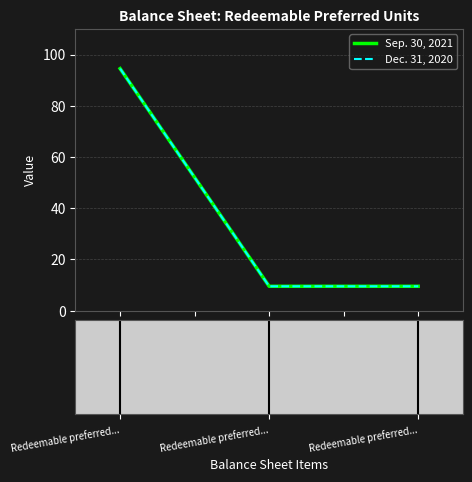

What is the label of the 2nd point from the right?

Redeemable preferred...